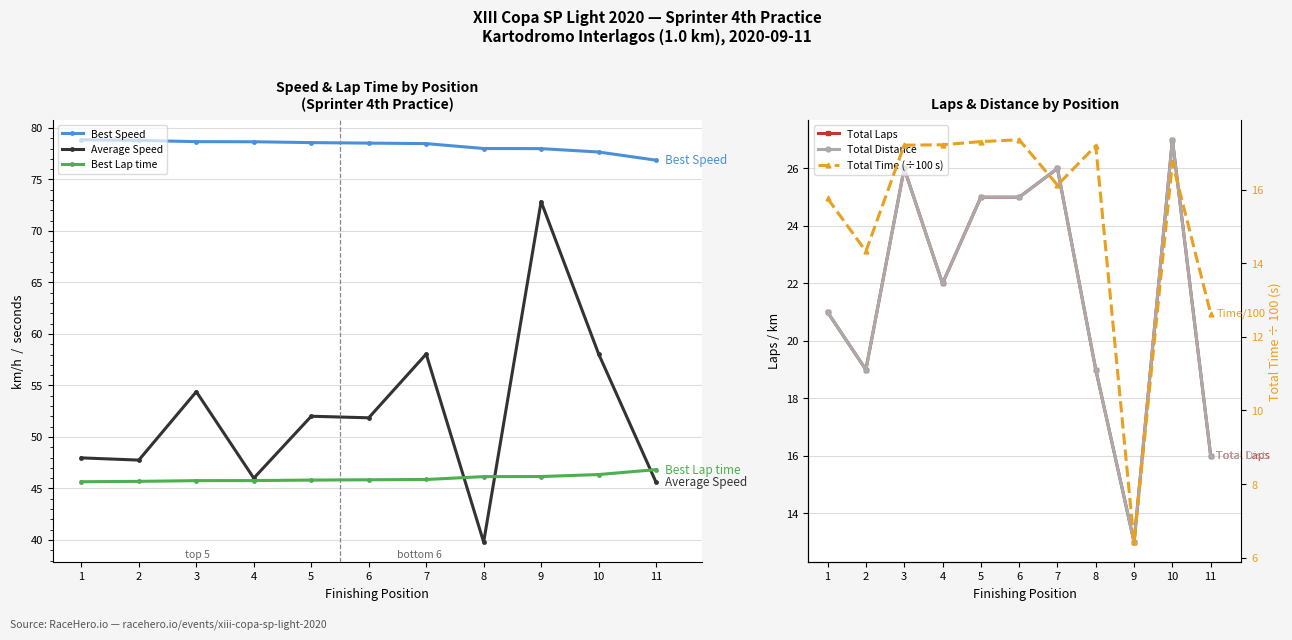

How many data points in Average Speed are above 51?

6